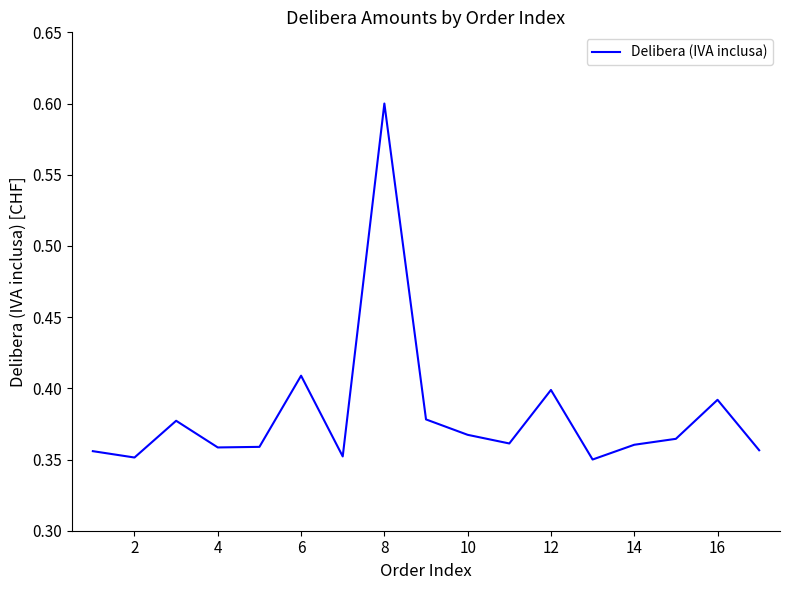

Does the chart display data point markers on the line(s)?

No